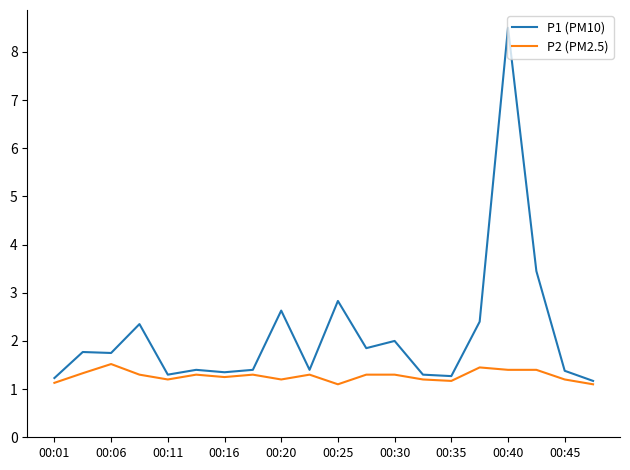

Does the chart display data point markers on the line(s)?

No